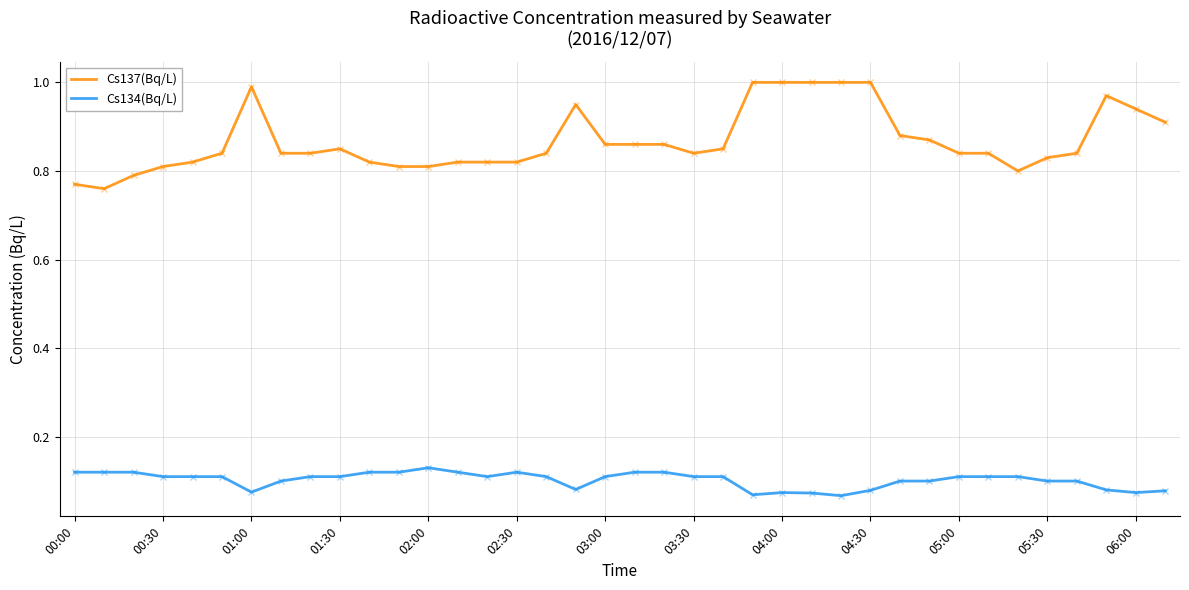

True or false: Cs134(Bq/L) and Cs137(Bq/L) cross at least once.

False